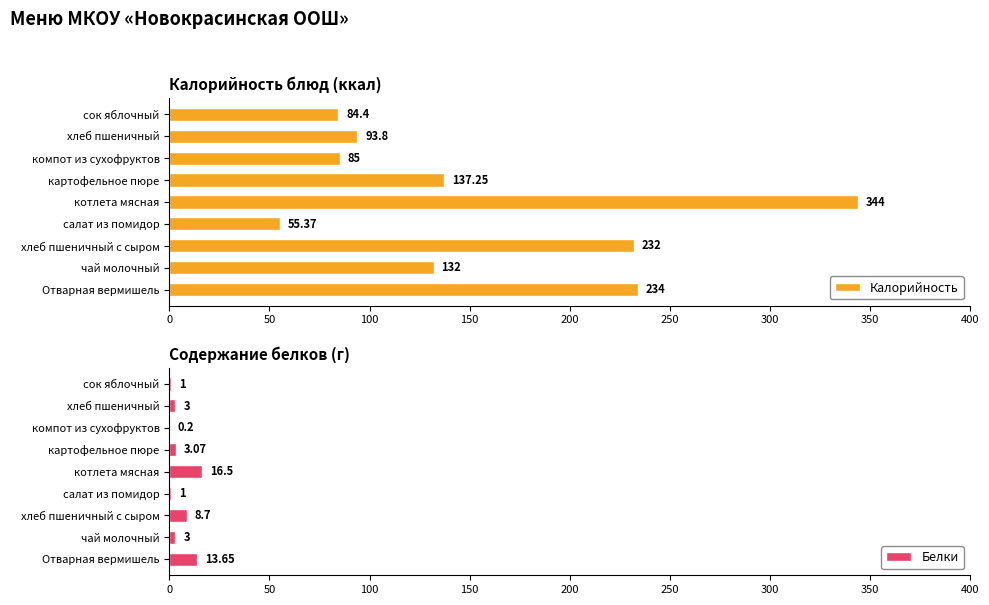

Reading right to left, list all the values displayed in this chart.

Калорийность: 84.4	93.8	85.0	137.2	344.0	55.4	232.0	132.0	234.0
Белки: 1.0	3.0	0.2	3.1	16.5	1.0	8.7	3.0	13.7